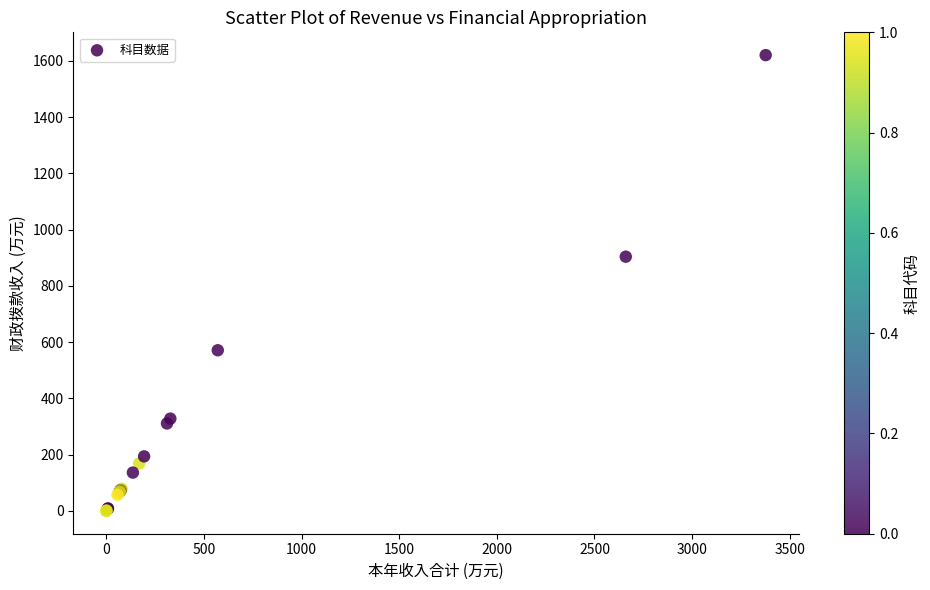

What Y value in the scatter plot is closest to 810?

903.9